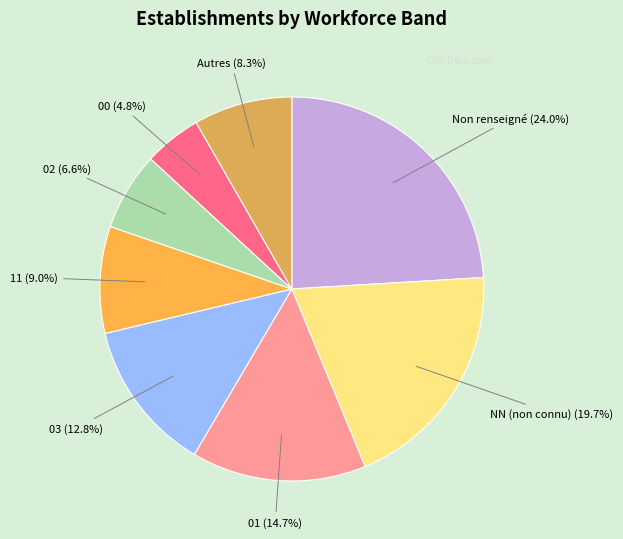

What portion of the pie excludes 01 (14.7%)?

85.3%